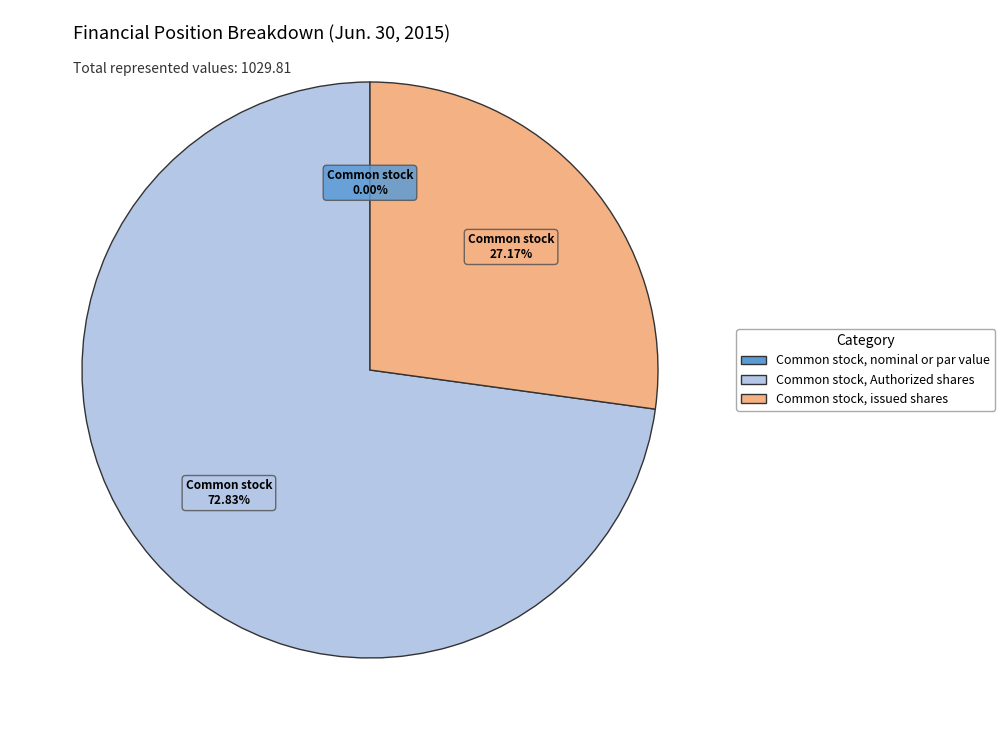

What is the largest slice in the pie chart?

Common stock, Authorized shares